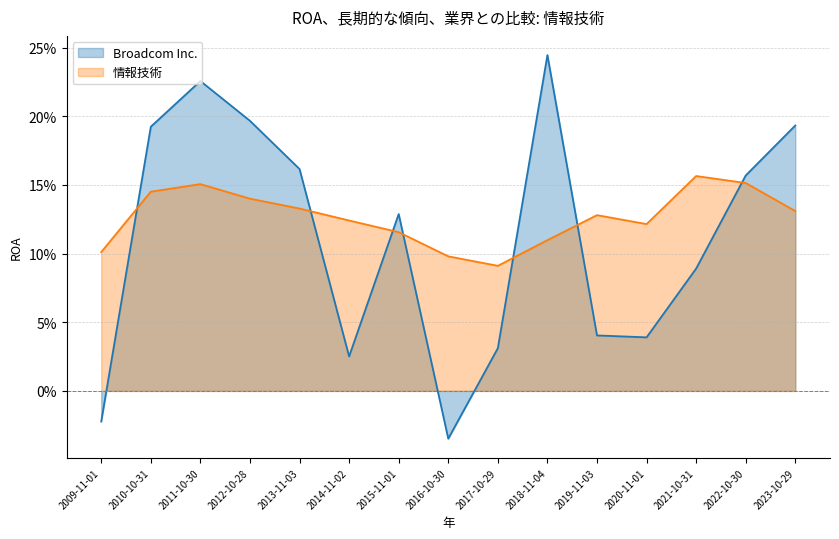

At which category does 情報技術 reach its first local peak?

2011-10-30